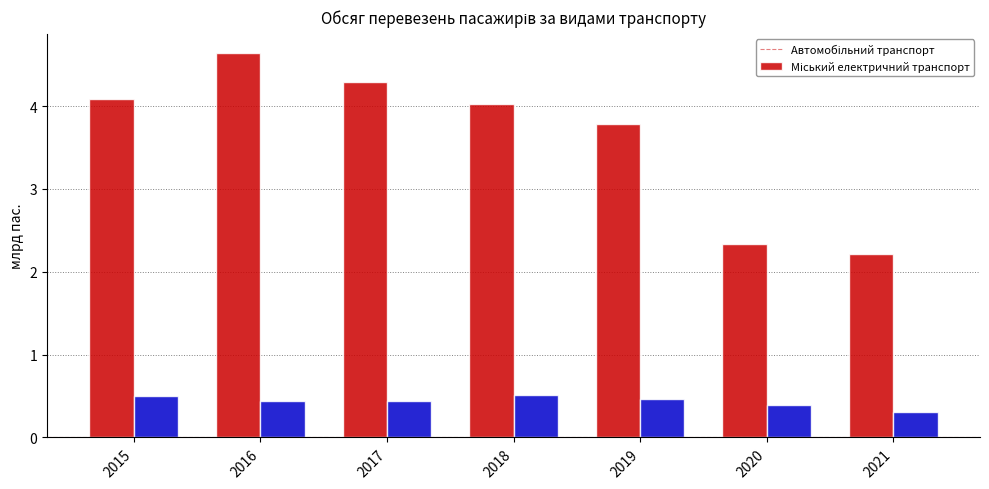

At how many categories does at least one series exceed 0?

7